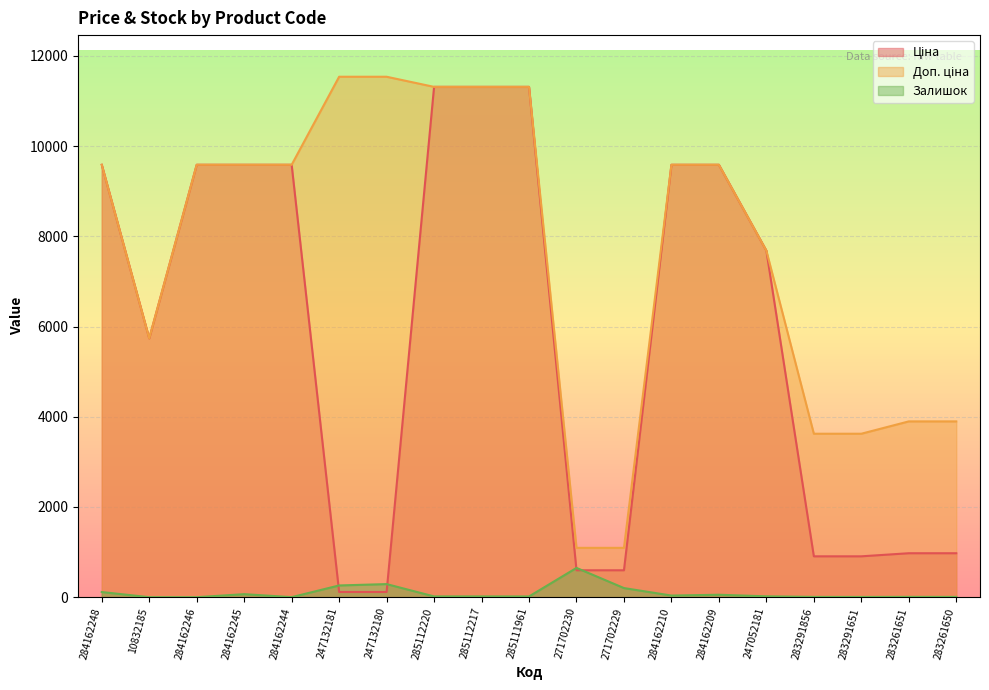

At which category is the sum across all series the highest?

285112220